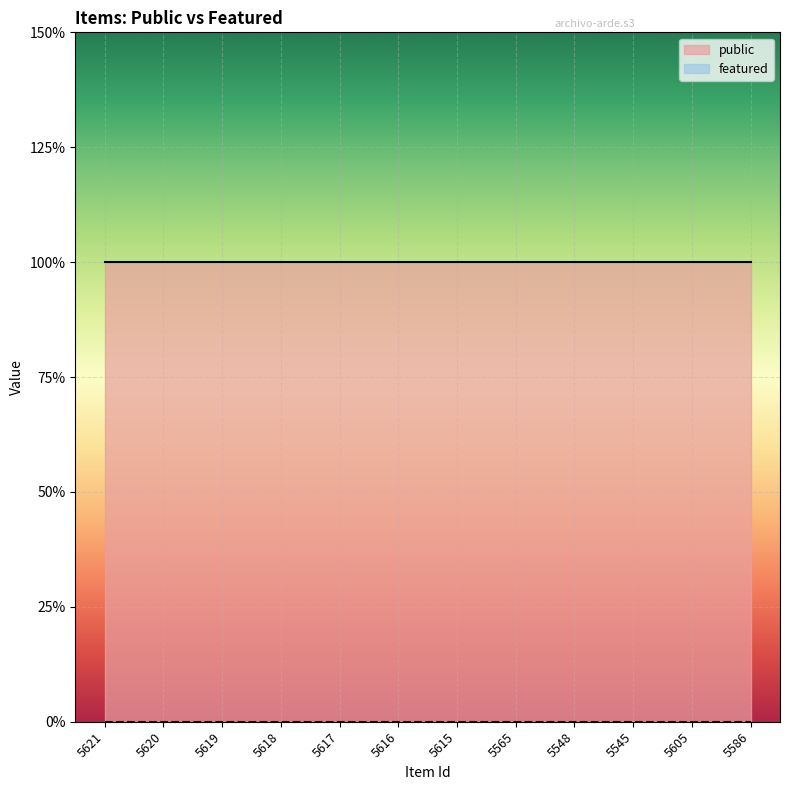

What position from the left is 5605?

11